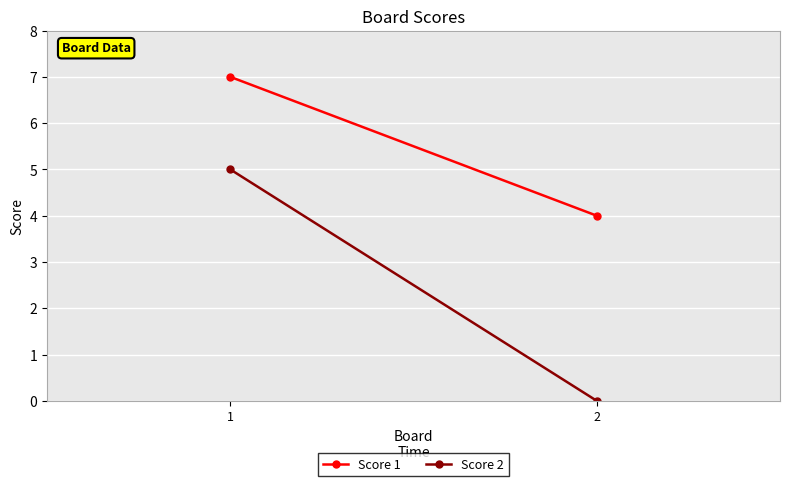

Between 1 and 2, which series saw the biggest shift?

Score 2